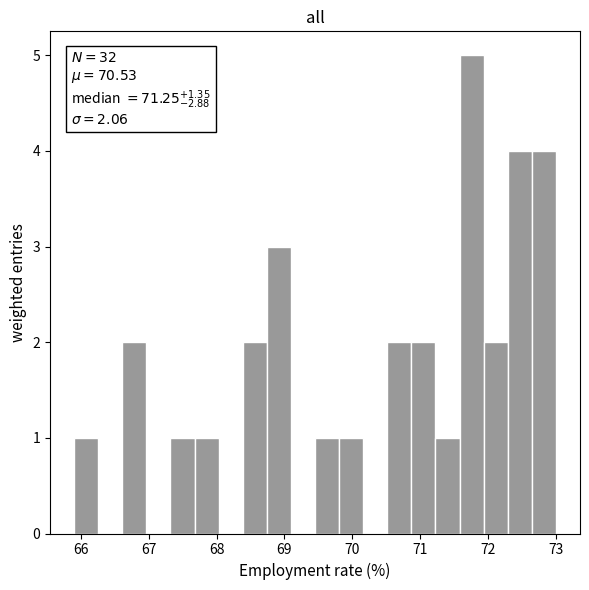

Read against the x-axis, roughly where is the centre of the tallest bar?

71.8